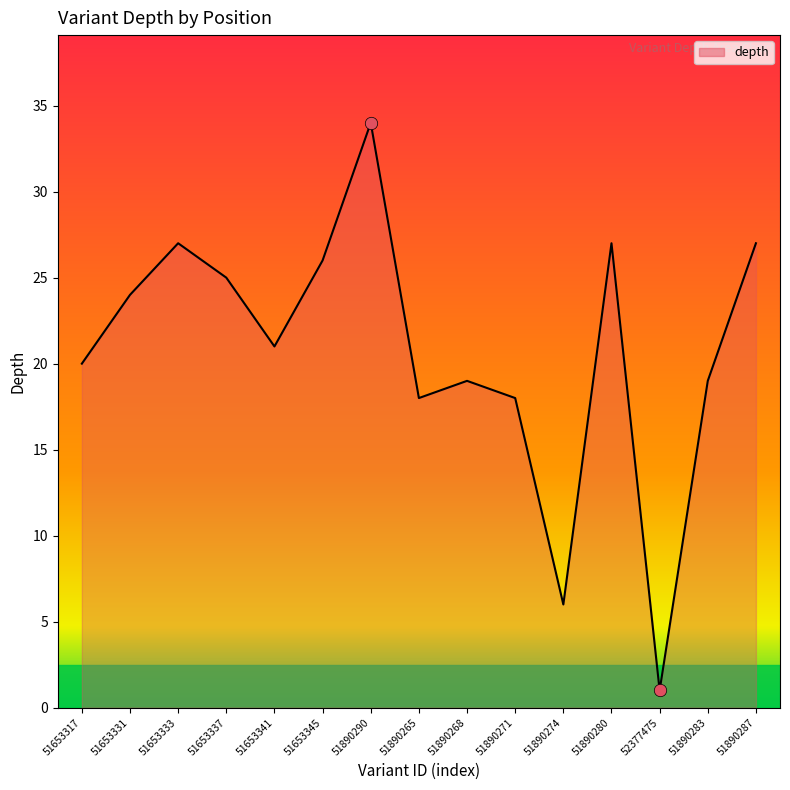

What is the ratio of the value at 51890283 to the value at 51890265?

1.1